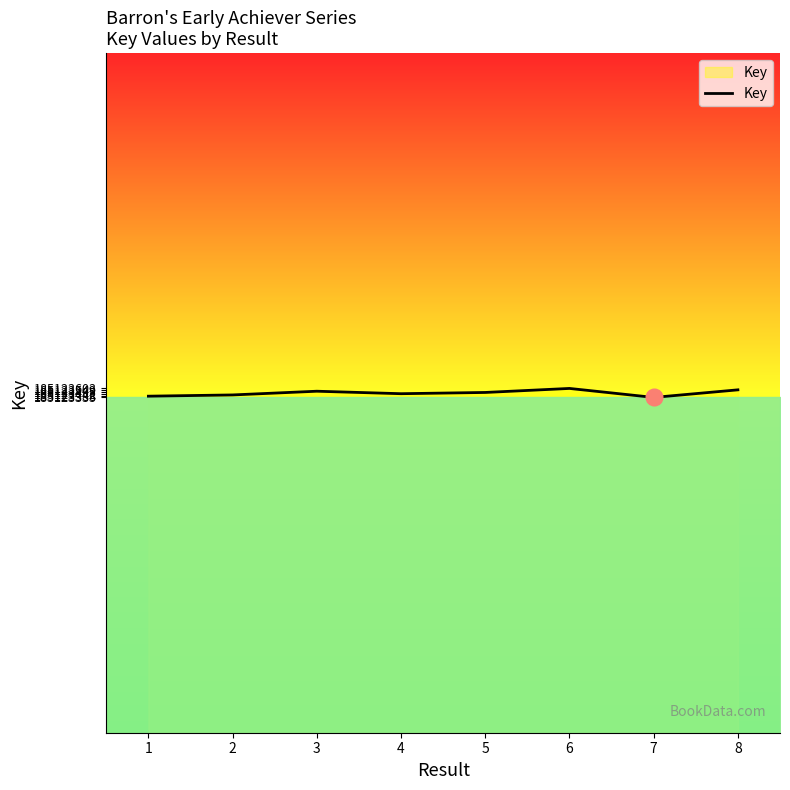

What is the approximate value at 4, to the nearest 50?

185123450